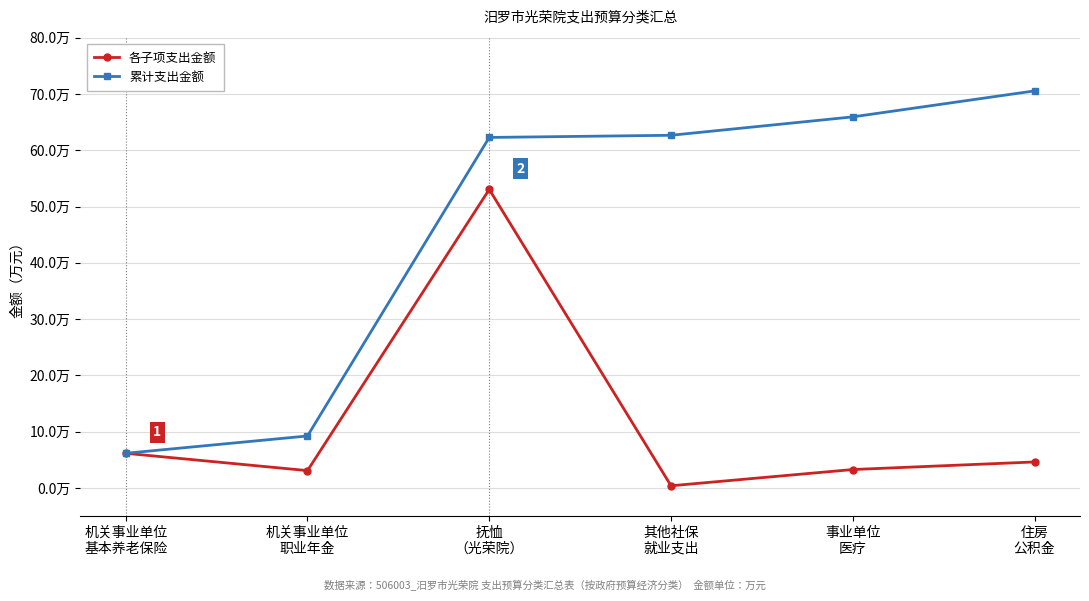

What are all the series names shown in the legend?

各子项支出金额, 累计支出金额